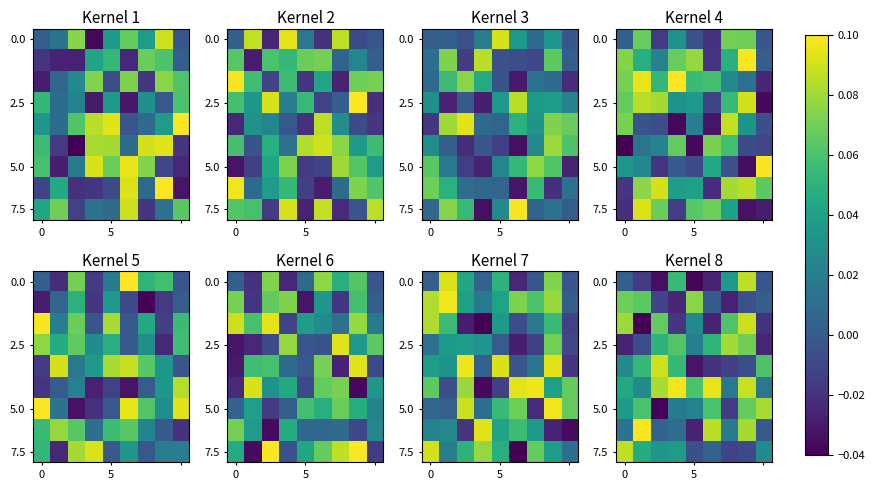

How many values in 0.0 are below zero?

5